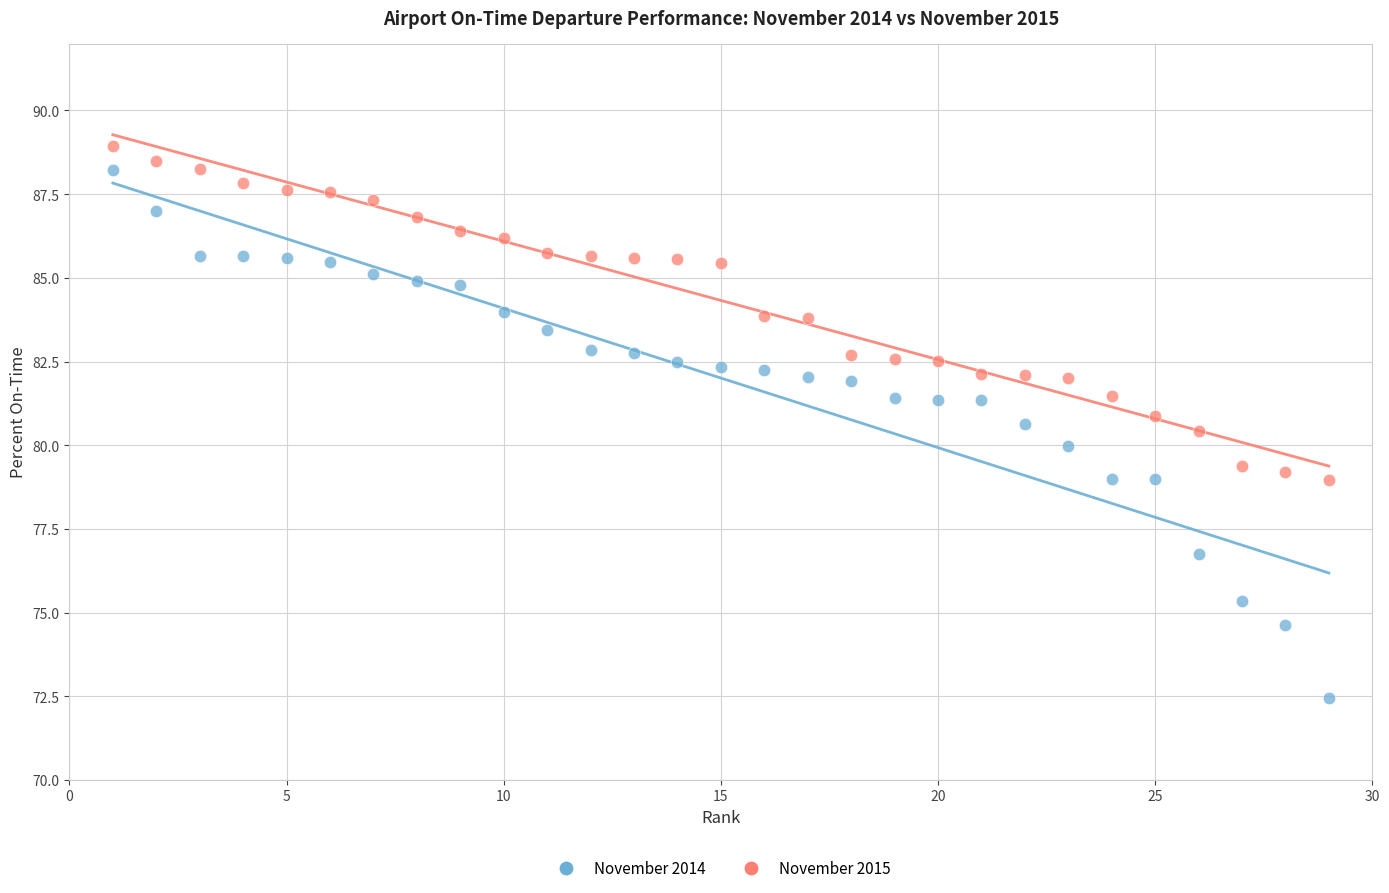

Which series reaches the maximum Y coordinate?

November 2015